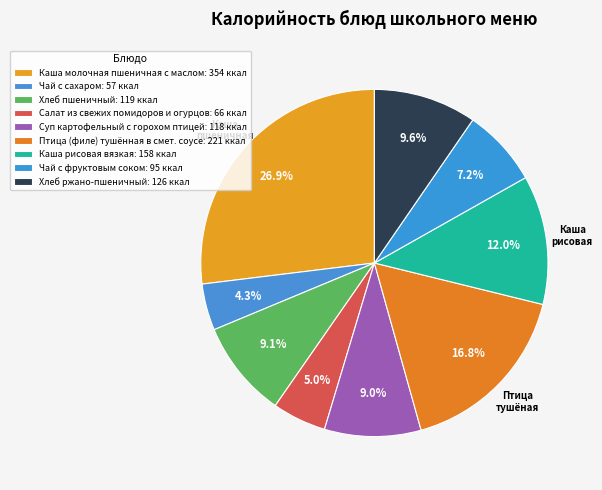

Count the number of slices in the pie.

9